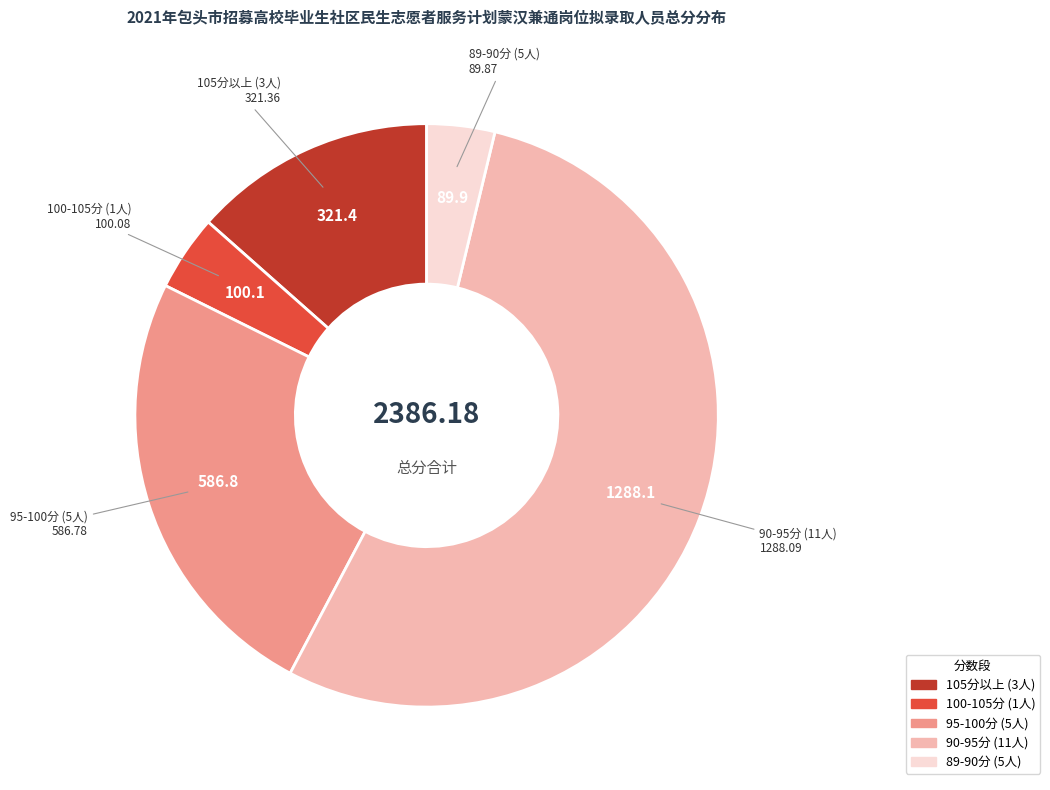

Is there any slice that represents more than half of the pie?

Yes